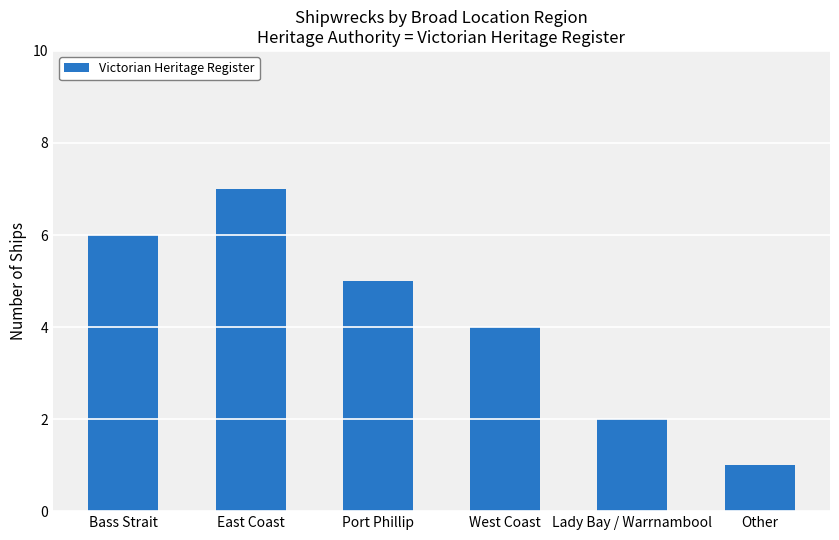

Between West Coast and East Coast, which is larger?

East Coast